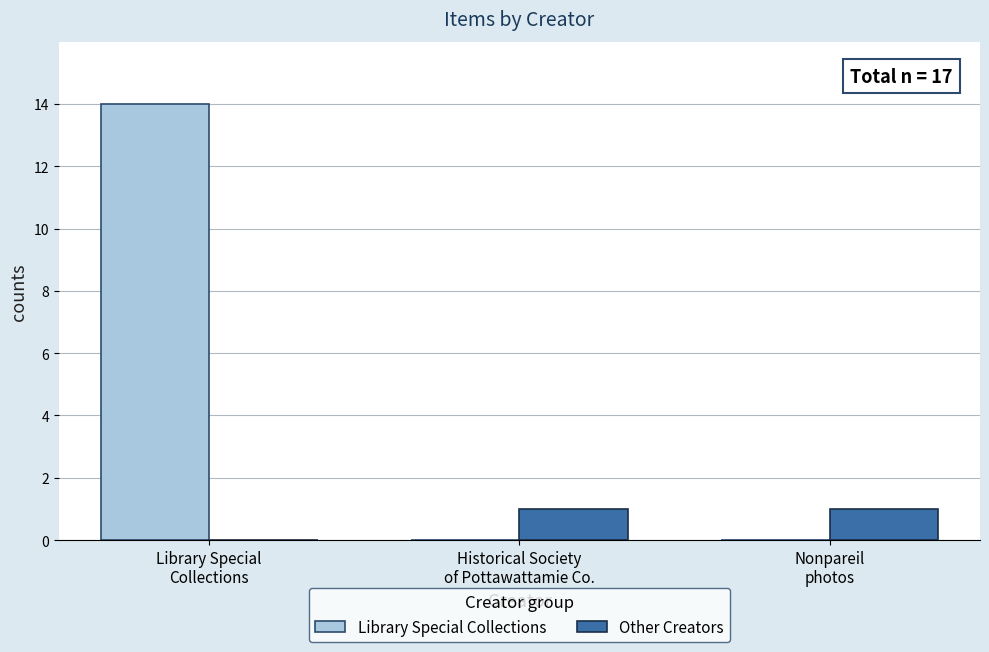

Read the Other Creators value at Historical Society
of Pottawattamie Co..

1